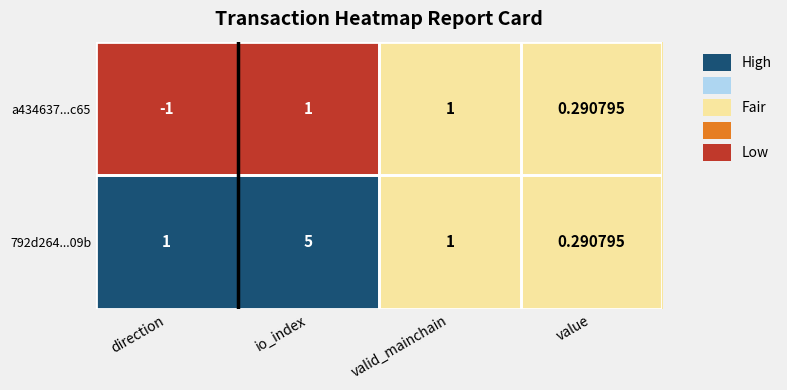

At which category is the sum across all series the highest?

io_index